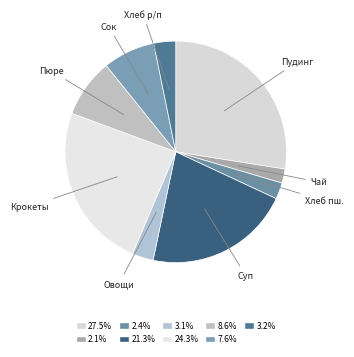

What is the largest slice in the pie chart?

Пудинг